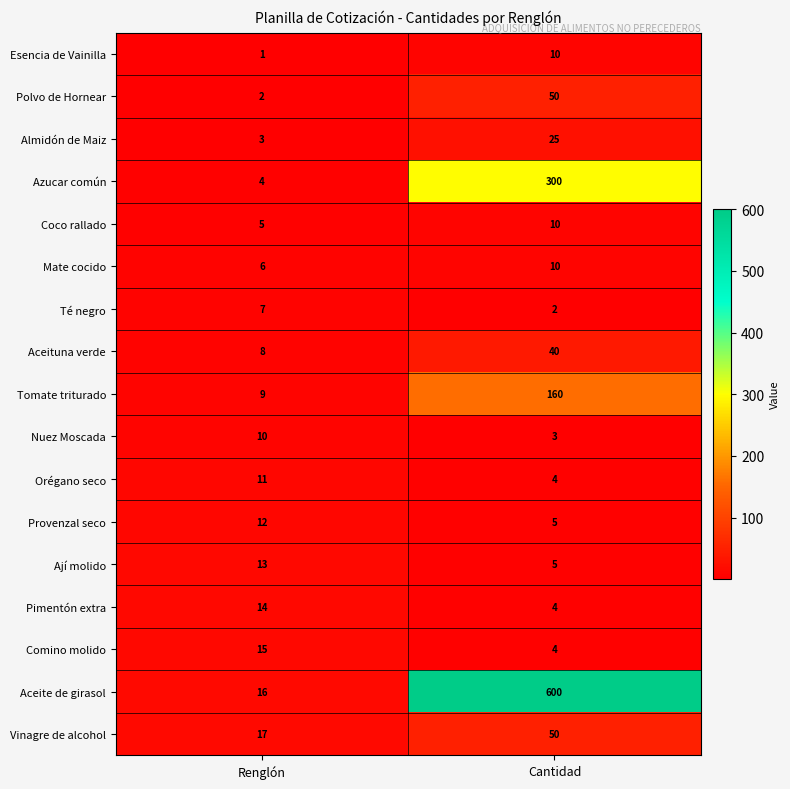

What is the approximate value of Mate cocido at Cantidad?

10